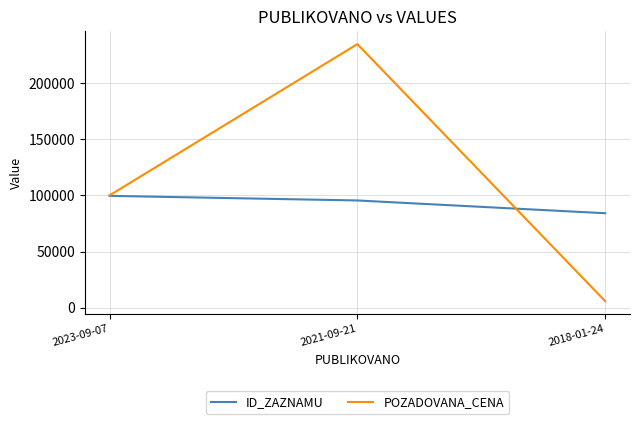

Which series has the widest spread of values?

POZADOVANA_CENA